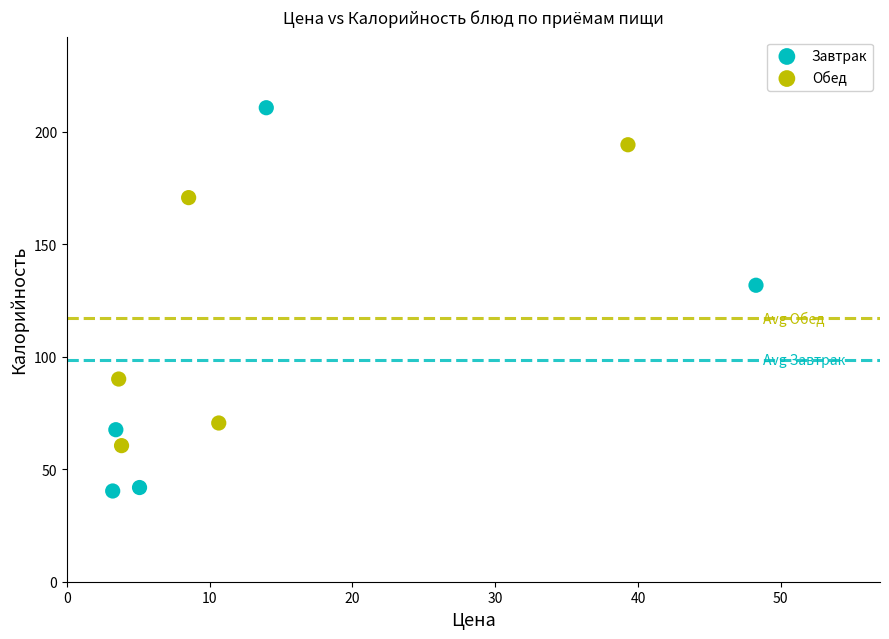

Which series reaches the minimum Y coordinate?

Завтрак